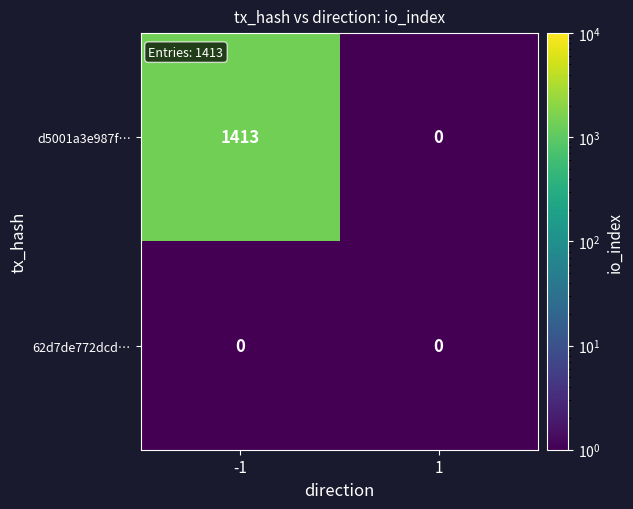

Which series has the largest total across all categories?

d5001a3e987f…